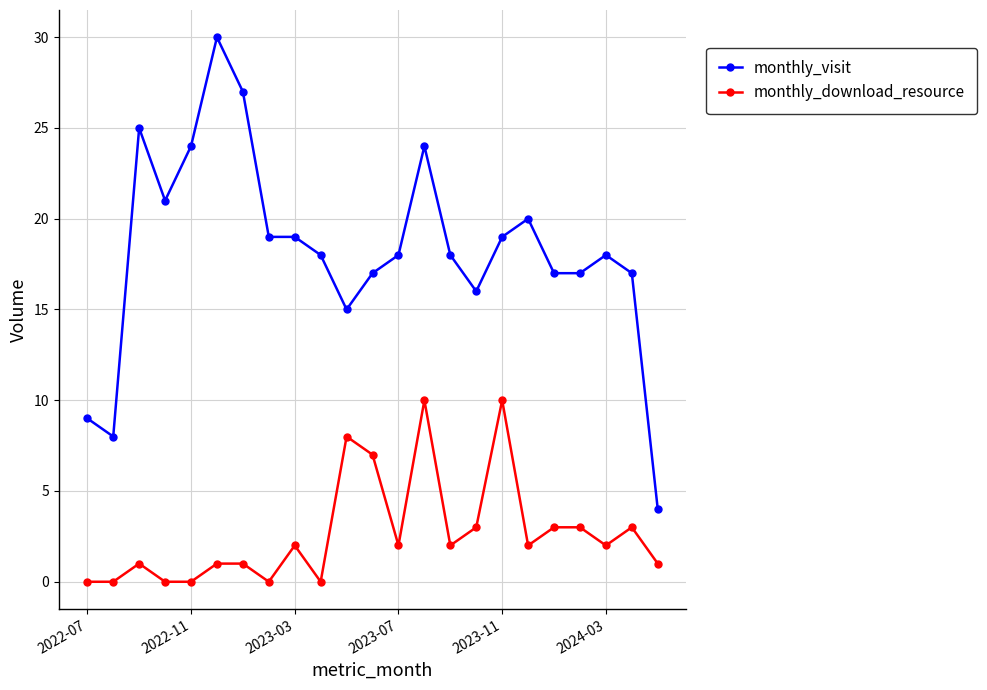

Which series has the widest spread of values?

monthly_visit